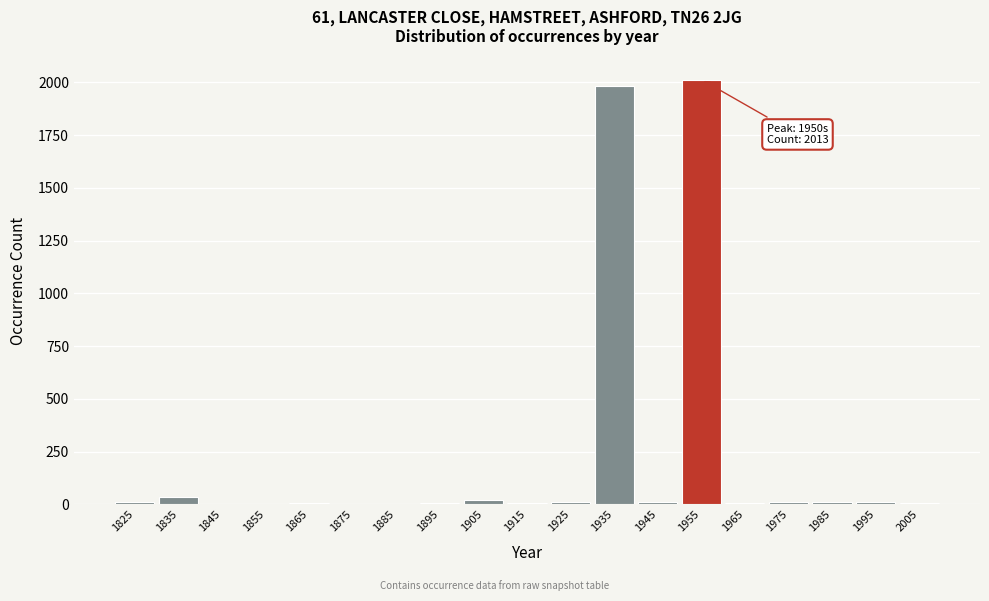

True or false: the data shows 6 at 1965.

True